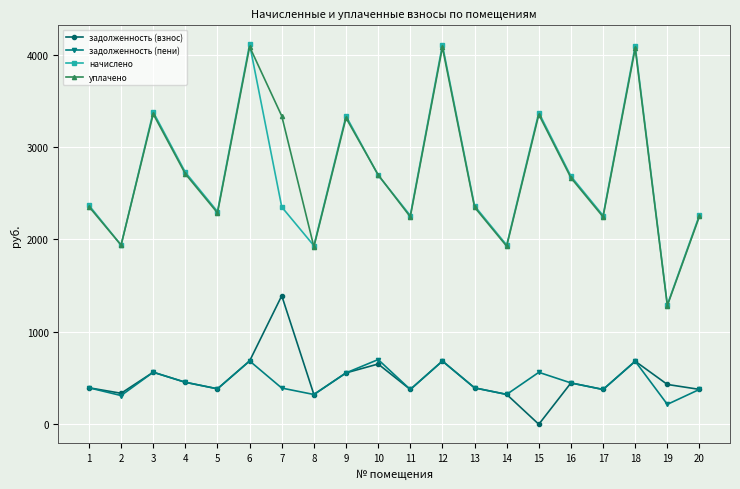

What is the difference between the highest and lowest values at 11?

1882.7